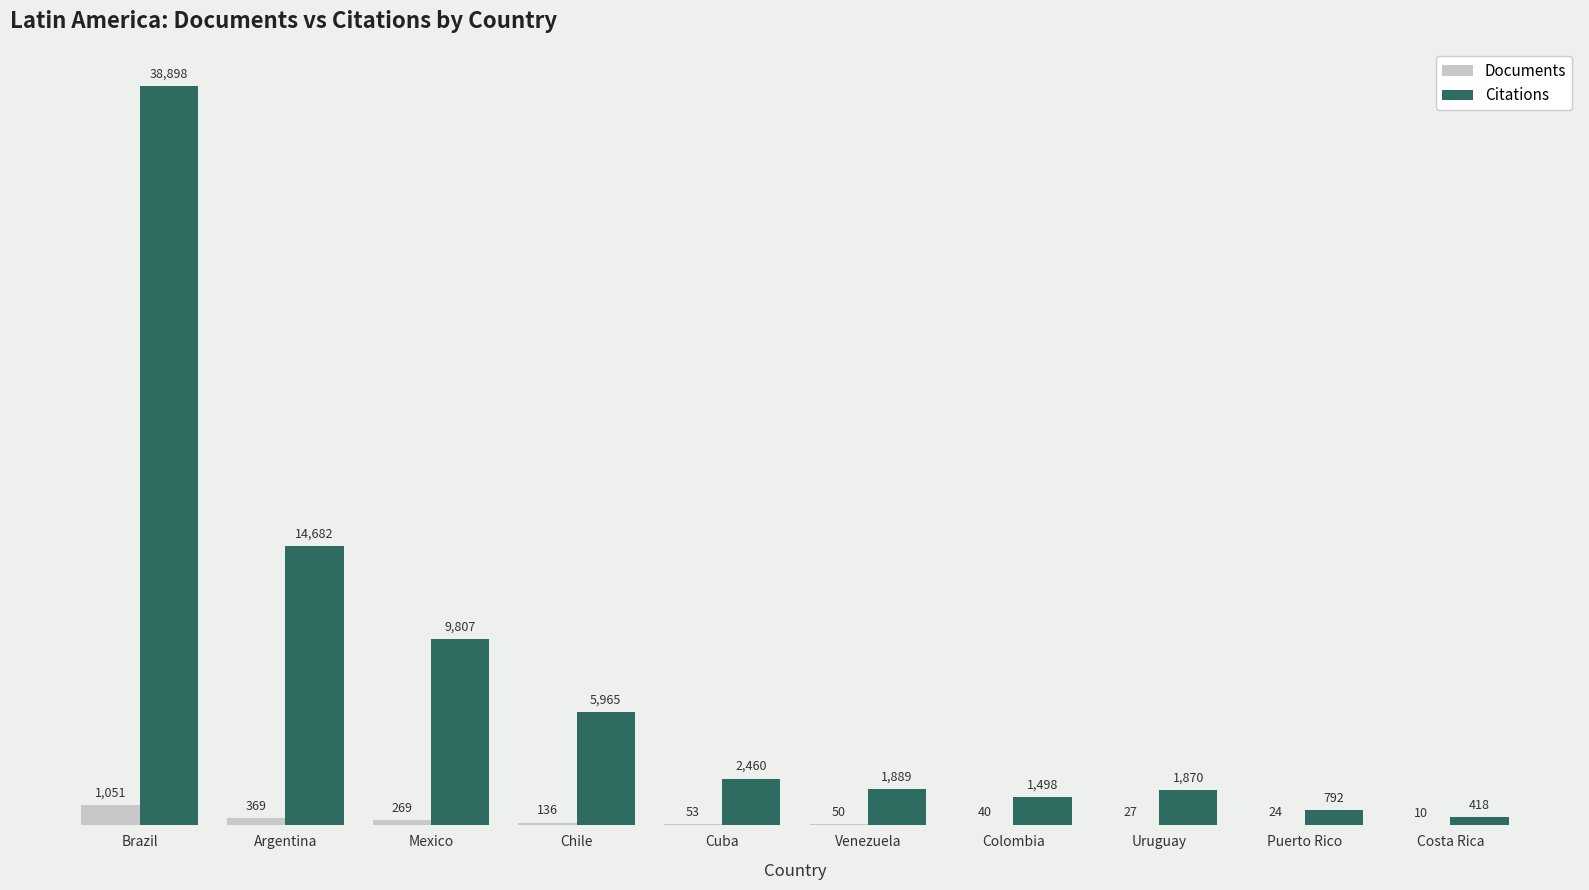

What are all the series names shown in the legend?

Documents, Citations